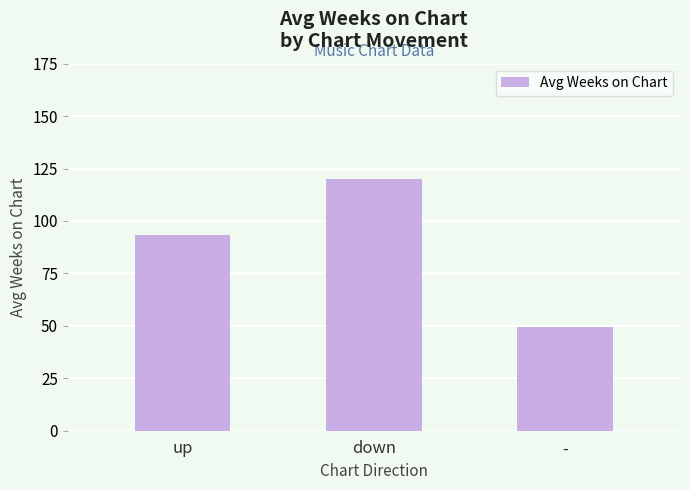

True or false: the data shows 192.4 at down.

False